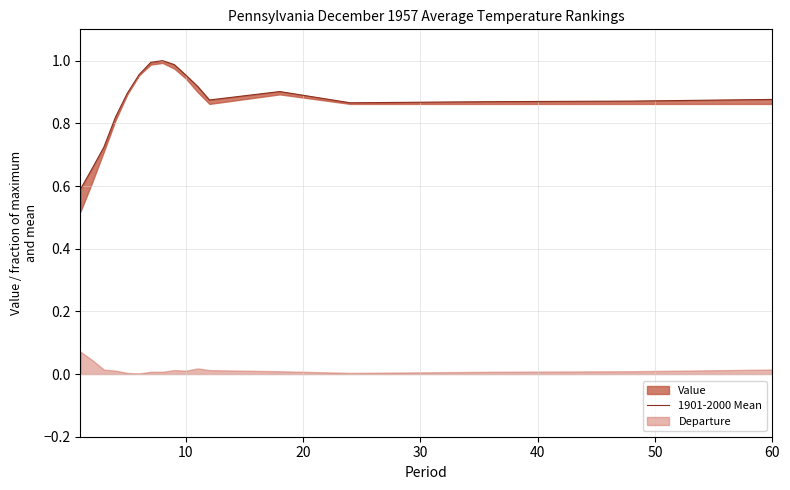

The value at 7 is 1.7. True or false?

False